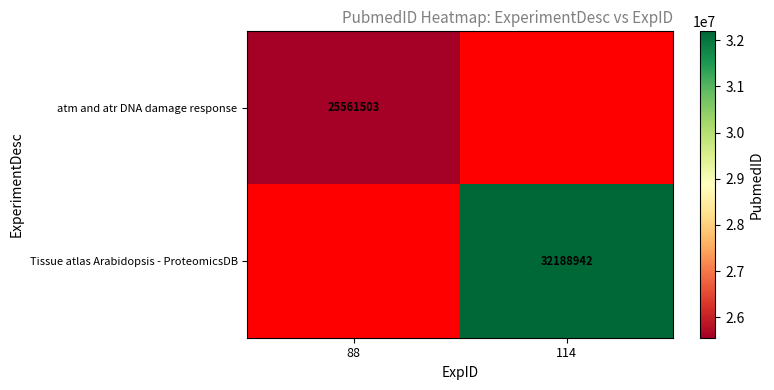

Is it true that Tissue atlas Arabidopsis - ProteomicsDB equals 10975075 at 114?

False